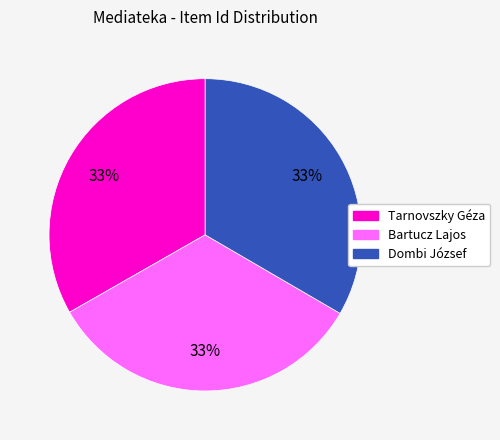

Does any single category account for the majority?

No